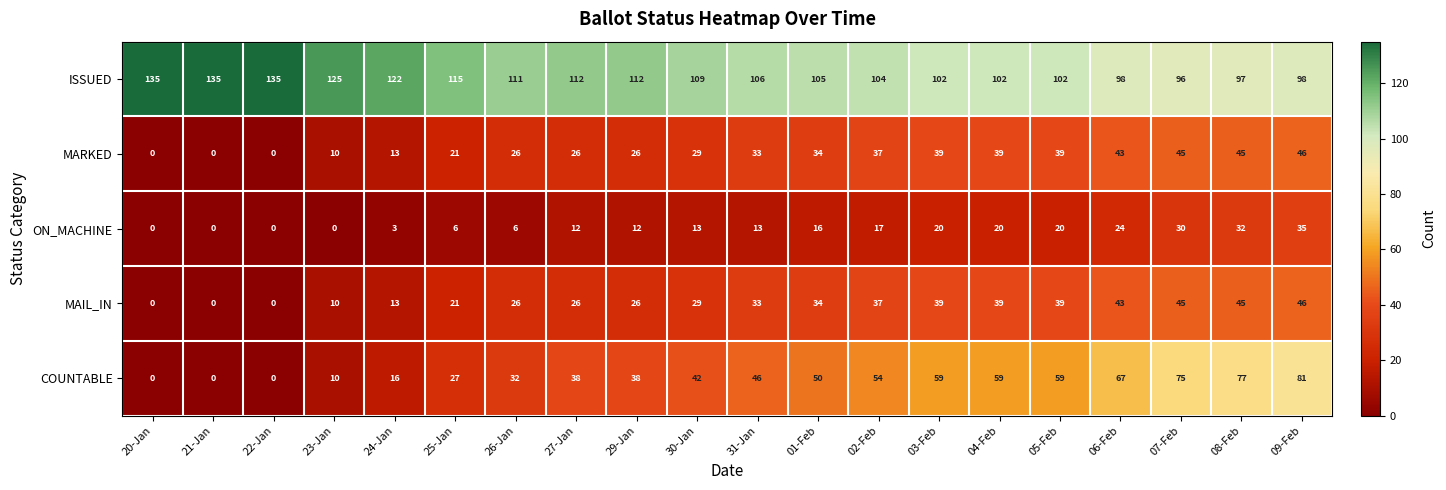

Which series changed the most between 29-Jan and 07-Feb?

COUNTABLE